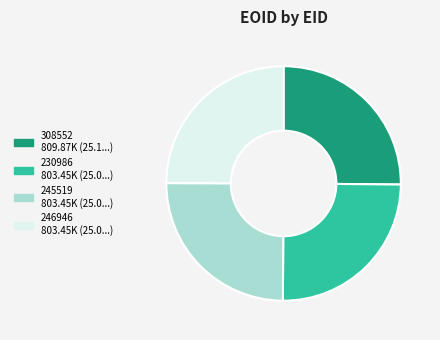

Count the number of slices in the pie.

4